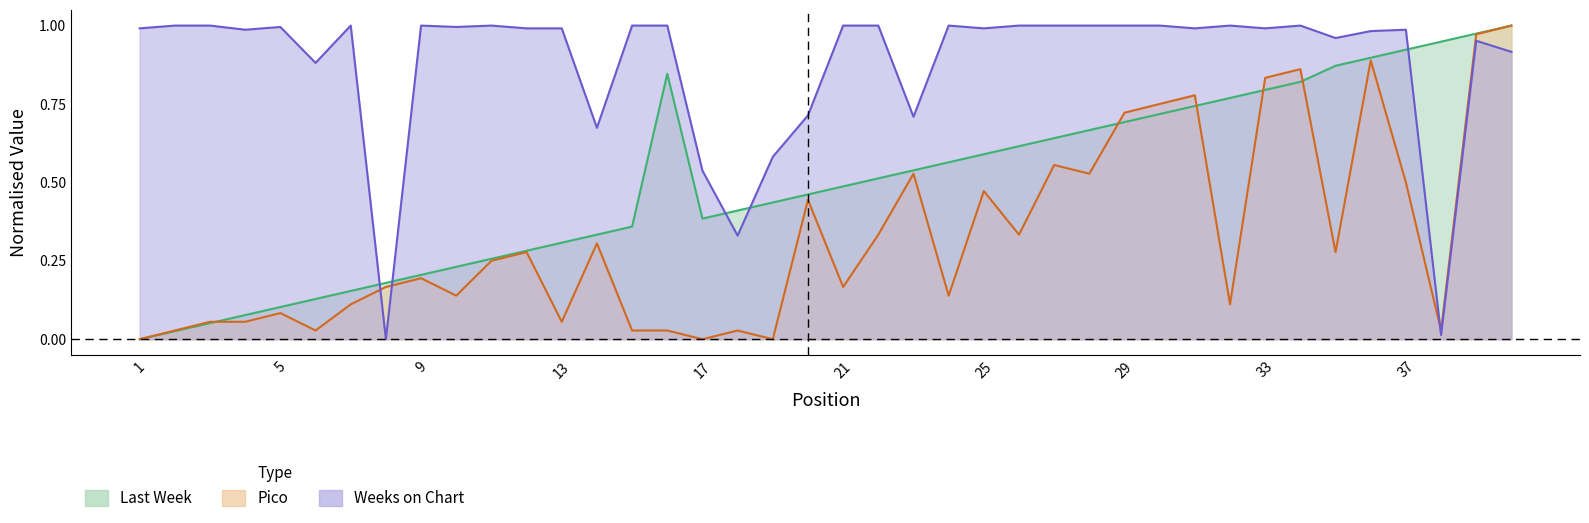

Is the value of Last Week at 33 greater than the value of Weeks on Chart at 38?

Yes